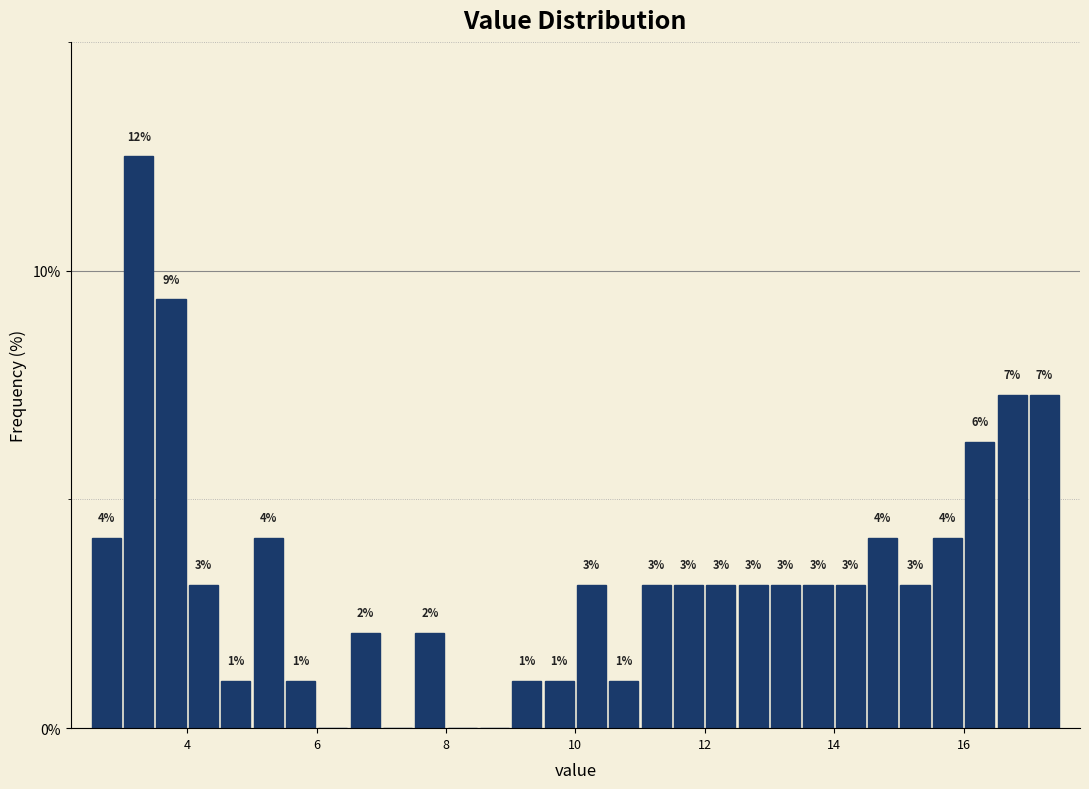

Read against the x-axis, roughly where is the centre of the tallest bar?

3.2